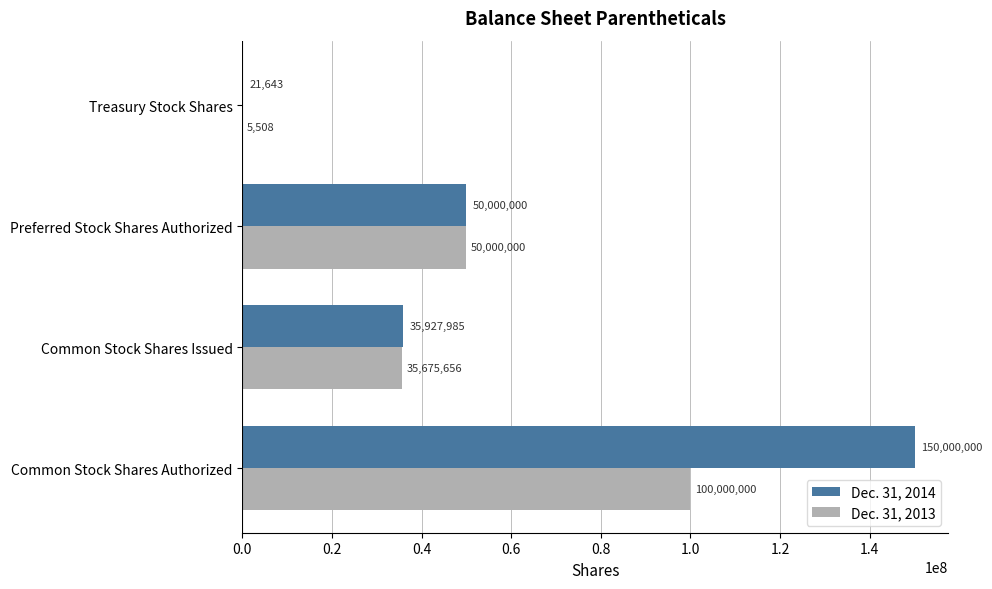

The value of Dec. 31, 2013 at Preferred Stock Shares Authorized is 50000000. True or false?

True